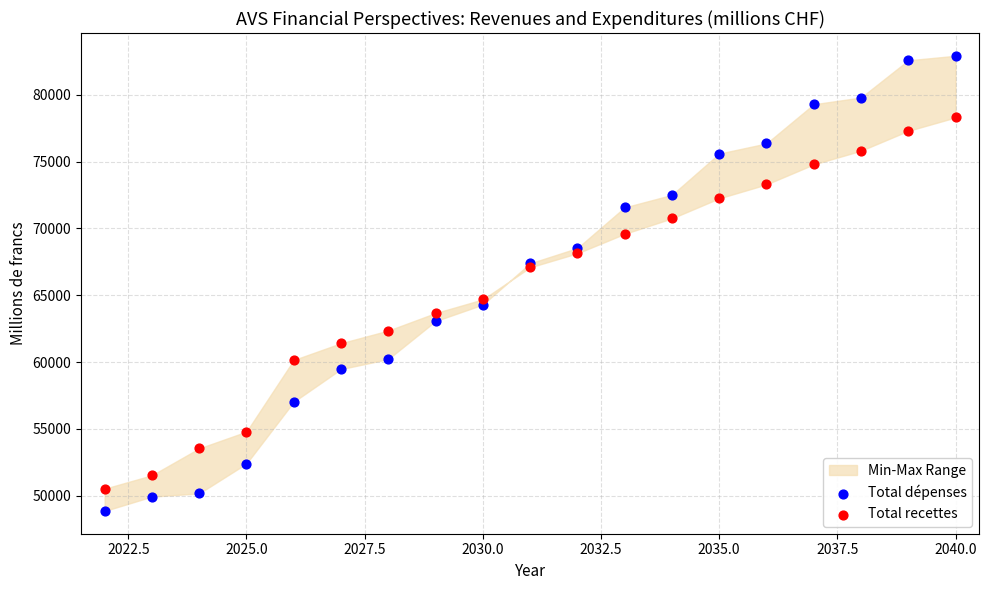

Which series has the largest Y range (max minus min)?

Total dépenses